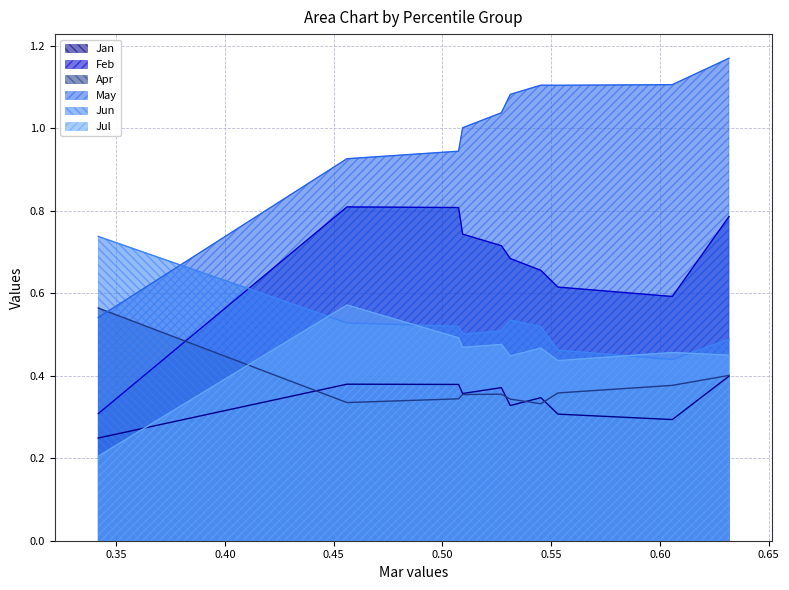

True or false: Jan and Feb intersect in this chart.

False